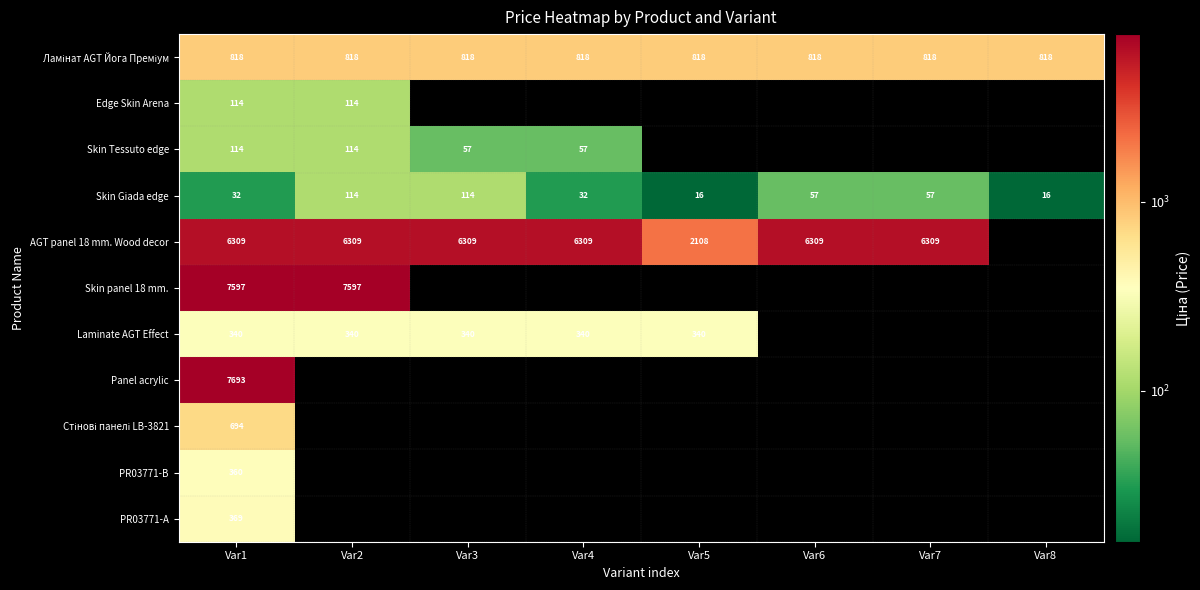

What is the spread (max minus min) of values at Var7?

6251.7